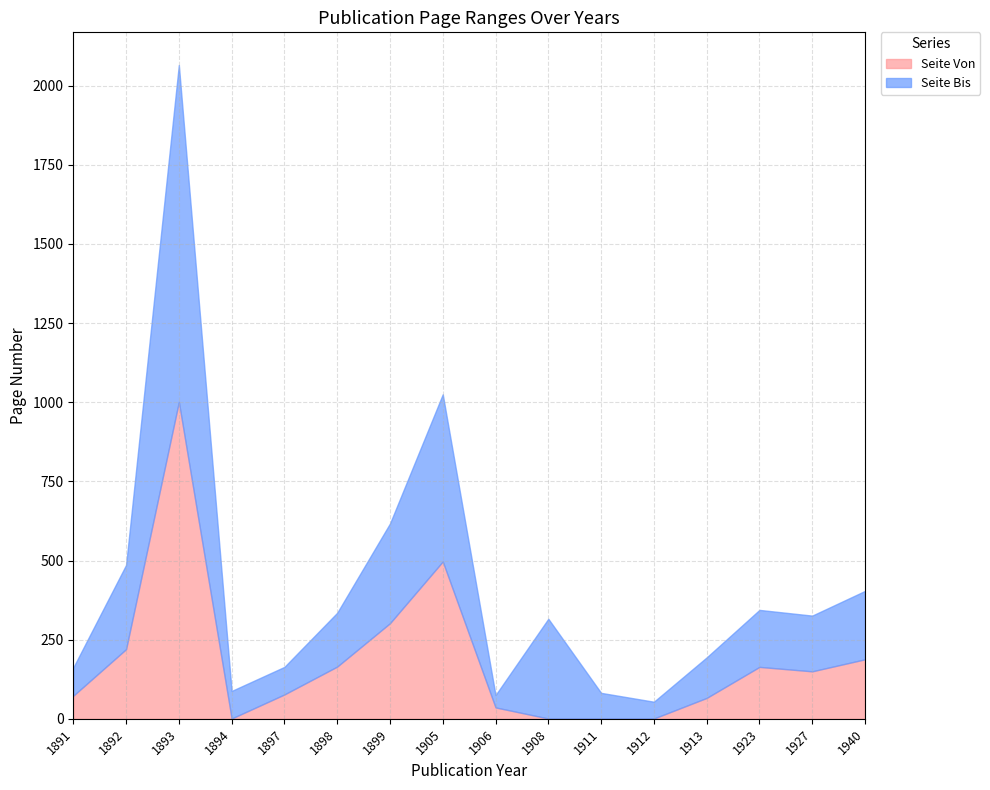

True or false: Seite Von has more than 1 points higher than both neighbors.

True